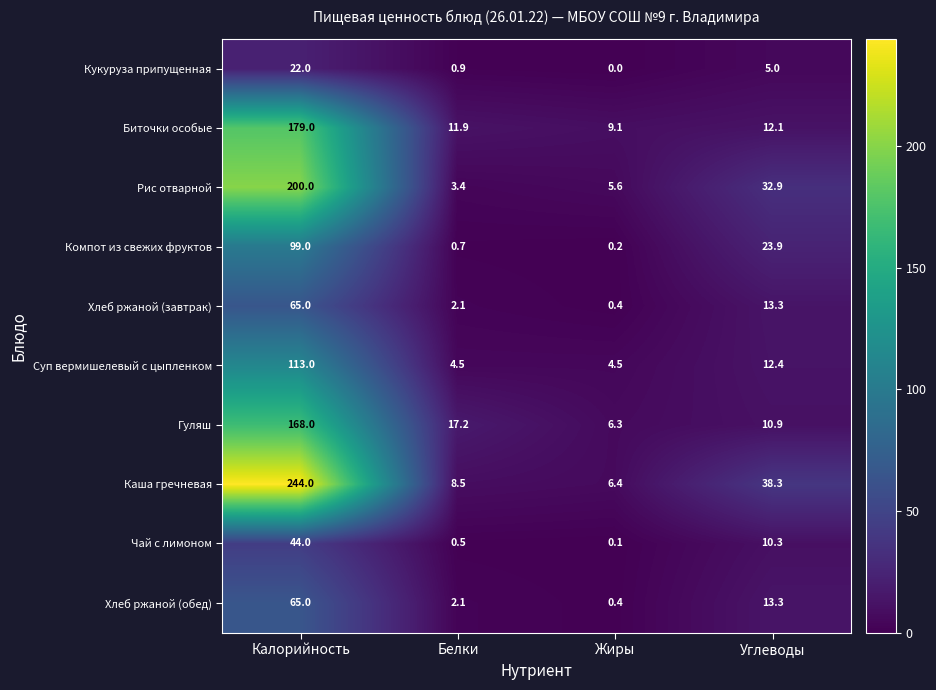

What is the difference between the maximum and minimum values in the Биточки особые series?

169.9